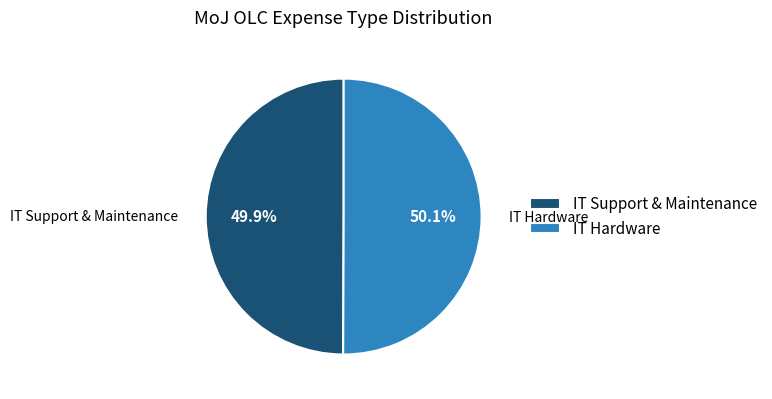

Count the number of slices in the pie.

2